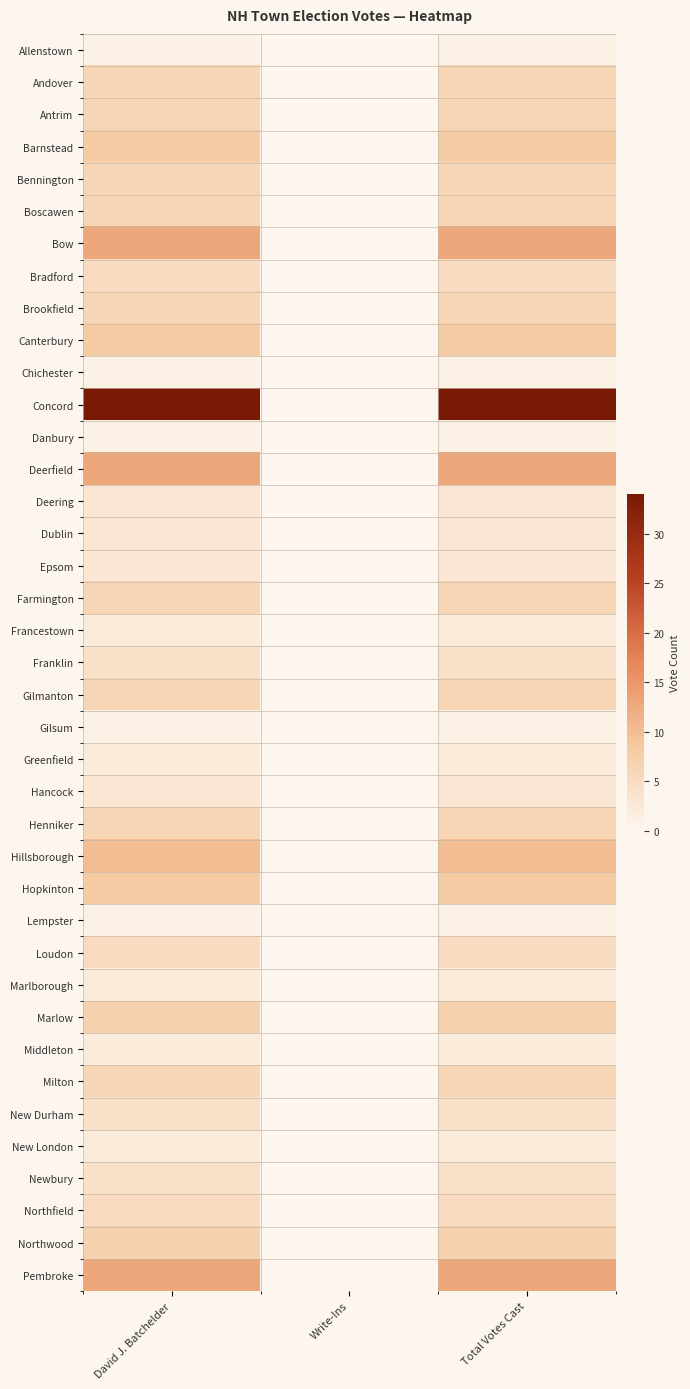

At David J. Batchelder, list the series in order from smallest to largest.

Allenstown, Chichester, Danbury, Gilsum, Lempster, Francestown, Greenfield, Marlborough, Middleton, New London, Deering, Dublin, Epsom, Hancock, Franklin, New Durham, Newbury, Bradford, Loudon, Northfield, Andover, Antrim, Bennington, Boscawen, Brookfield, Farmington, Gilmanton, Henniker, Milton, Marlow, Northwood, Barnstead, Canterbury, Hopkinton, Hillsborough, Bow, Deerfield, Pembroke, Concord